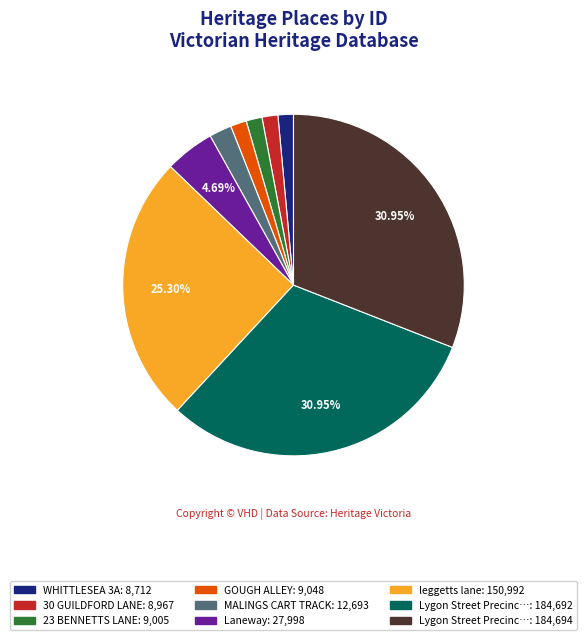

Is there any slice that represents more than half of the pie?

No